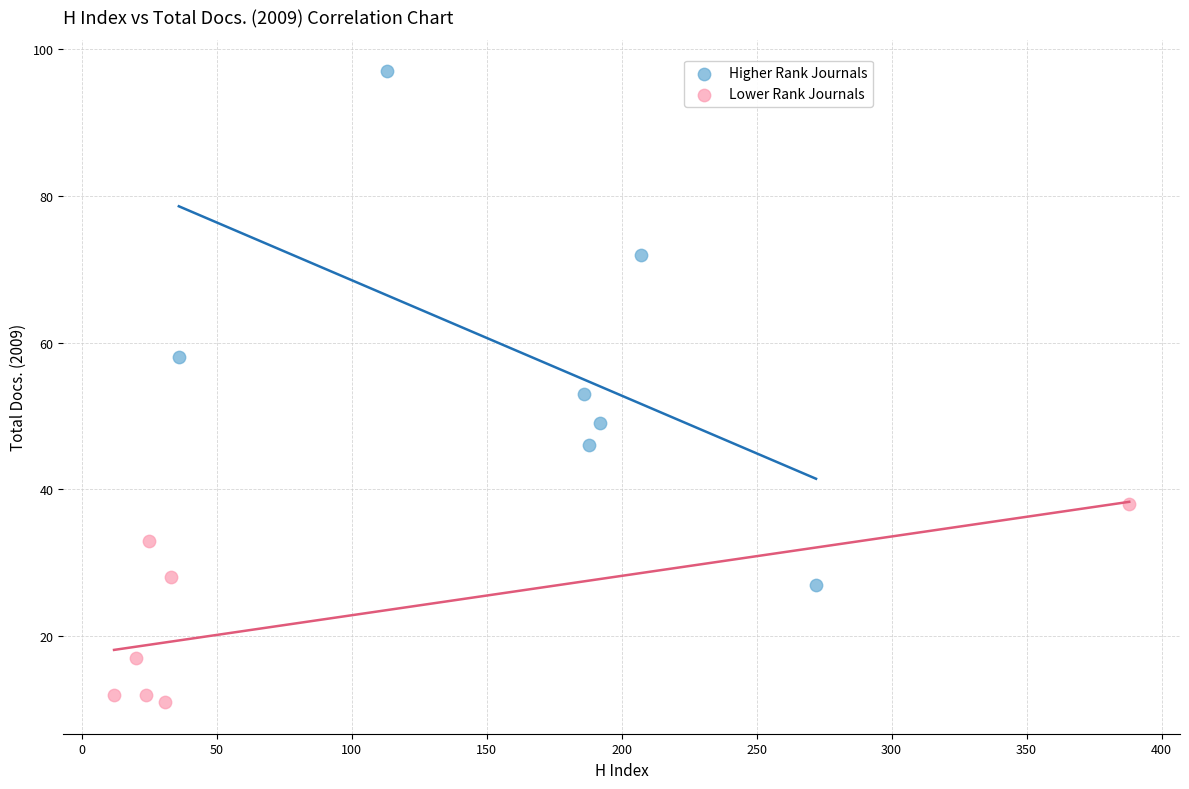

What are all the series names shown in the legend?

Higher Rank Journals, Lower Rank Journals